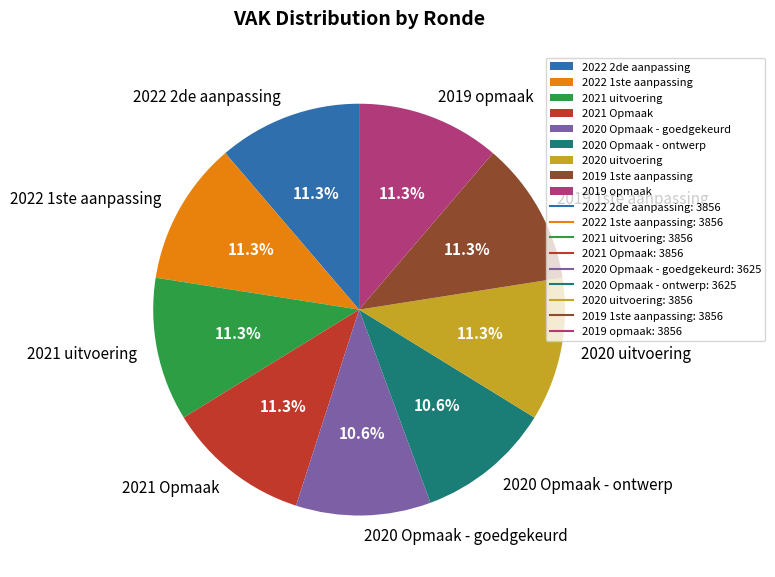

To the nearest percent, what is the combined percentage of 2022 1ste aanpassing and 2022 2de aanpassing?

23%